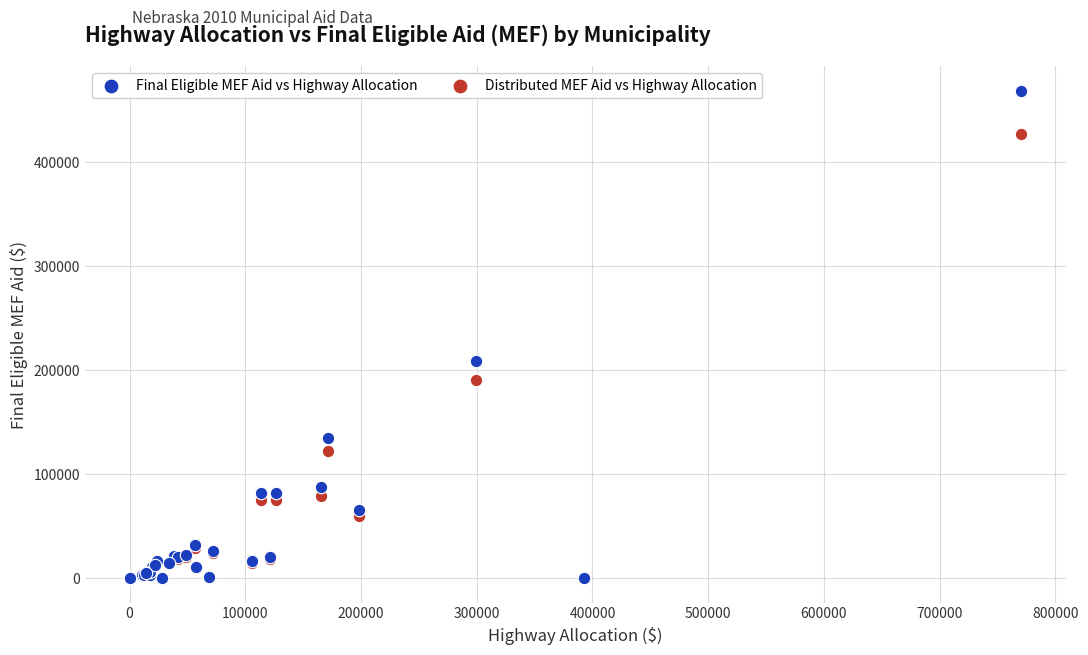

In the Final Eligible MEF Aid vs Highway Allocation series, what Y value is closest to 234438?

209171.1